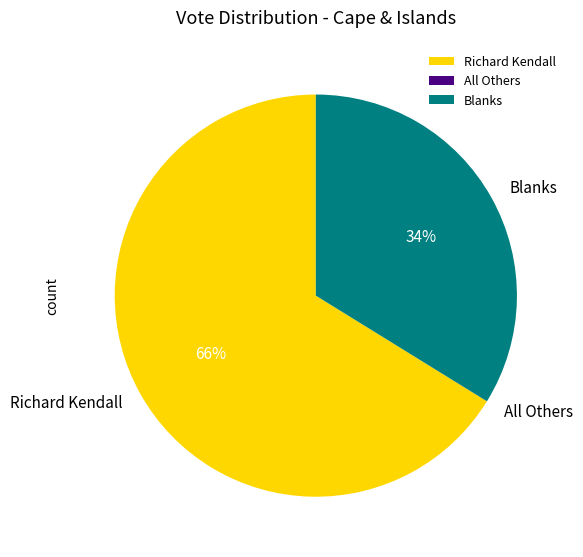

What percentage is the Blanks slice, to the nearest percent?

34%